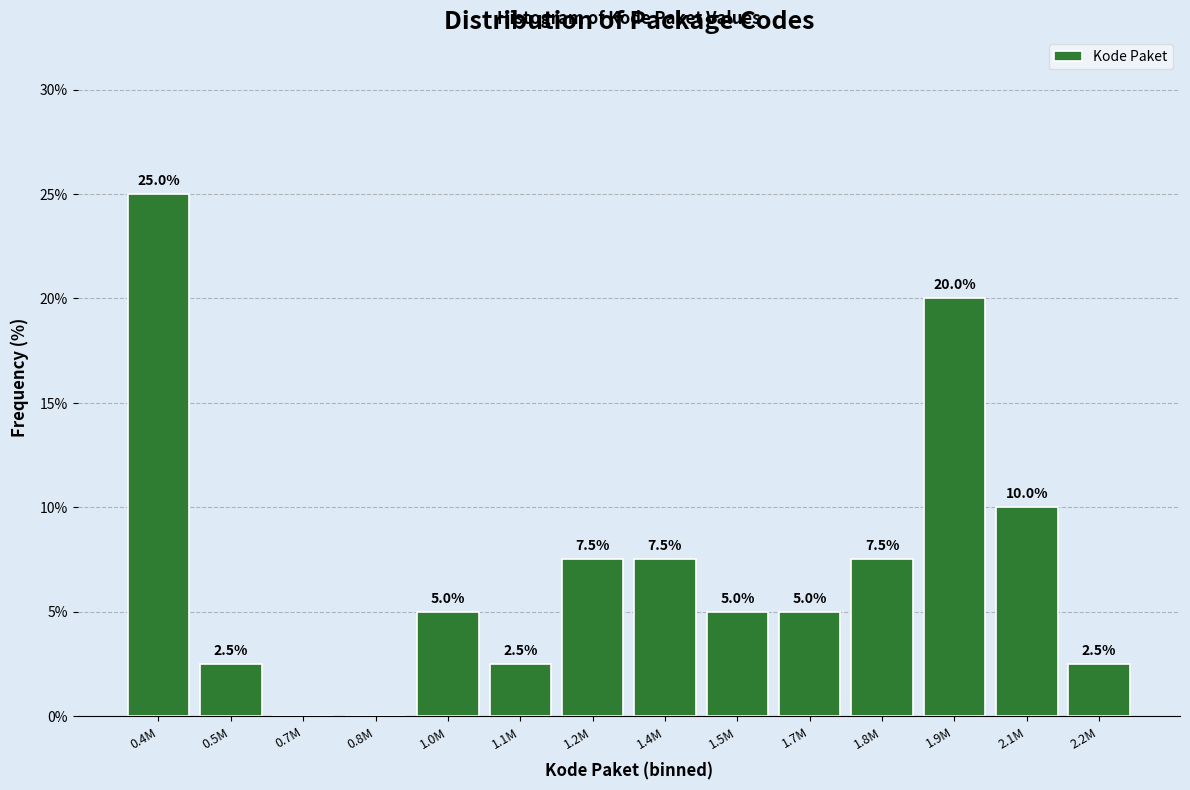

Reading right to left, list all the values displayed in this chart.

2.2M=2.5	2.1M=10.0	1.9M=20.0	1.8M=7.5	1.7M=5.0	1.5M=5.0	1.4M=7.5	1.2M=7.5	1.1M=2.5	1.0M=5.0	0.8M=0.0	0.7M=0.0	0.5M=2.5	0.4M=25.0